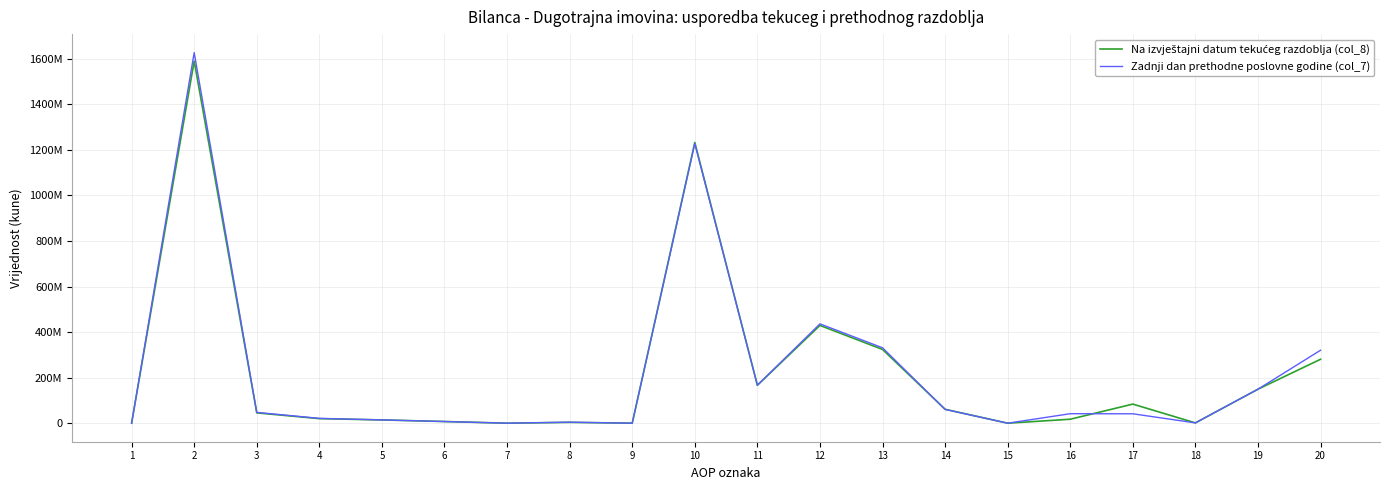

Does the chart have visible grid lines?

Yes